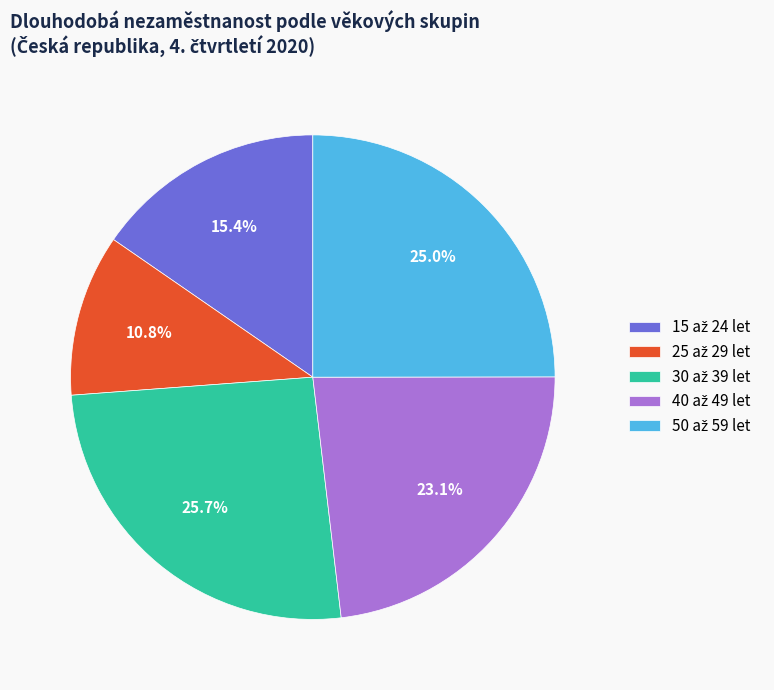

Does any single category account for the majority?

No